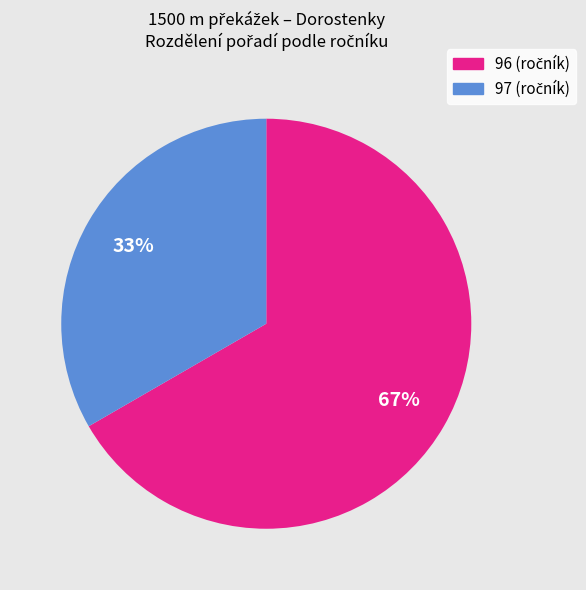

Is it true that 96 is 67% of the pie?

True